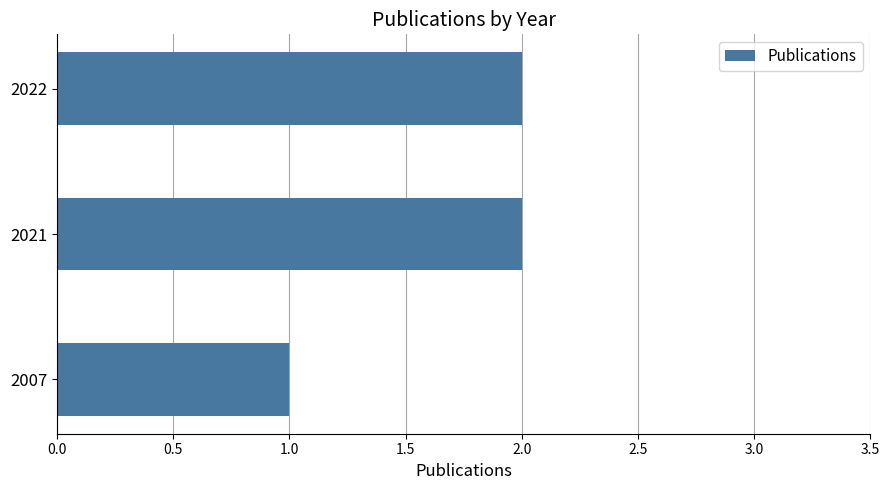

What is the sum of the values at 2022 and 2007?

3